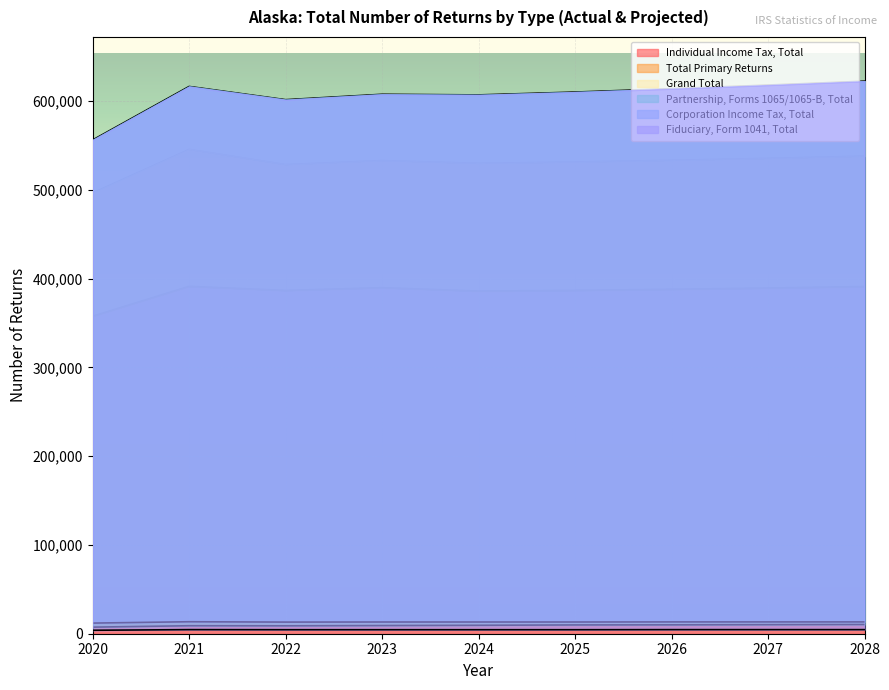

Where is Total Primary Returns nearest to the value 521055?

2022